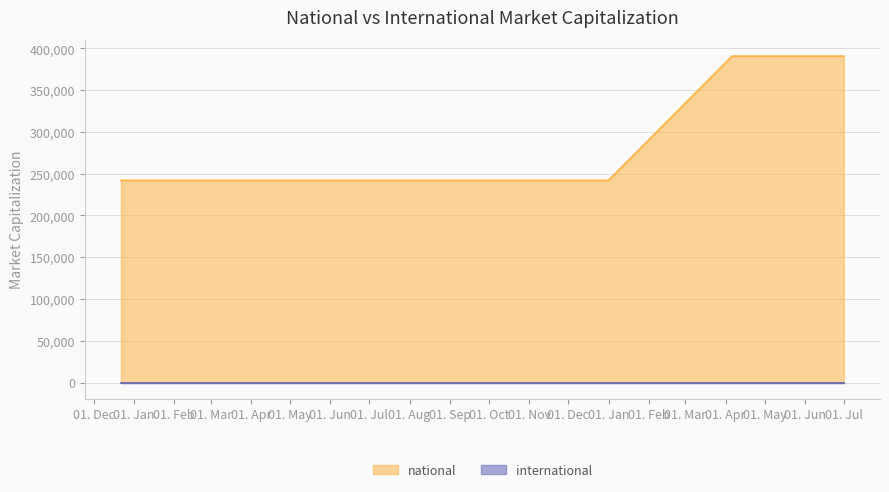

Does the chart display data point markers on the line(s)?

No